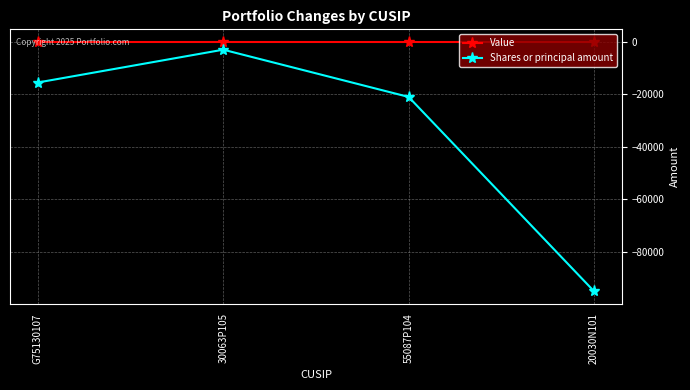

How many lines are shown in the chart?

2